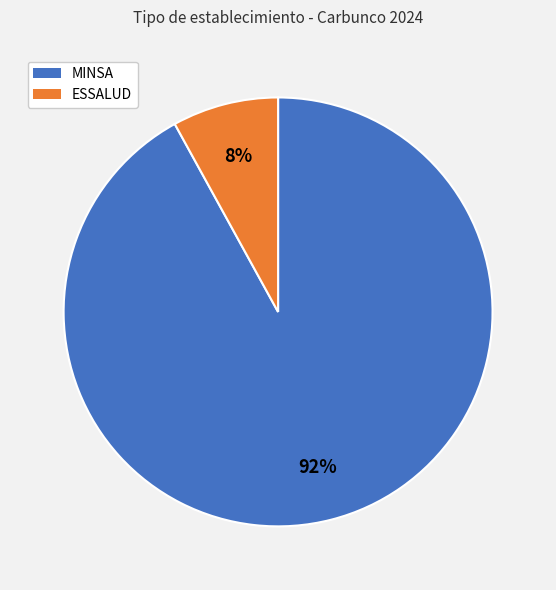

Rank the categories by value from lowest to highest.

ESSALUD, MINSA